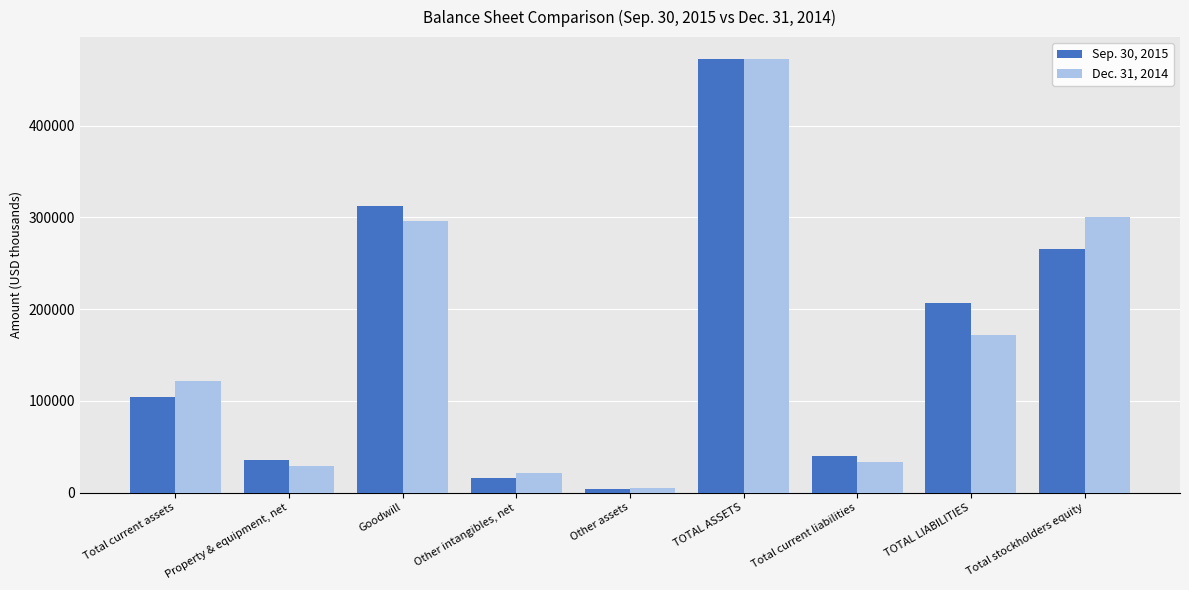

Rank the categories by Sep. 30, 2015 value from lowest to highest.

Other assets, Other intangibles, net, Property & equipment, net, Total current liabilities, Total current assets, TOTAL LIABILITIES, Total stockholders equity, Goodwill, TOTAL ASSETS